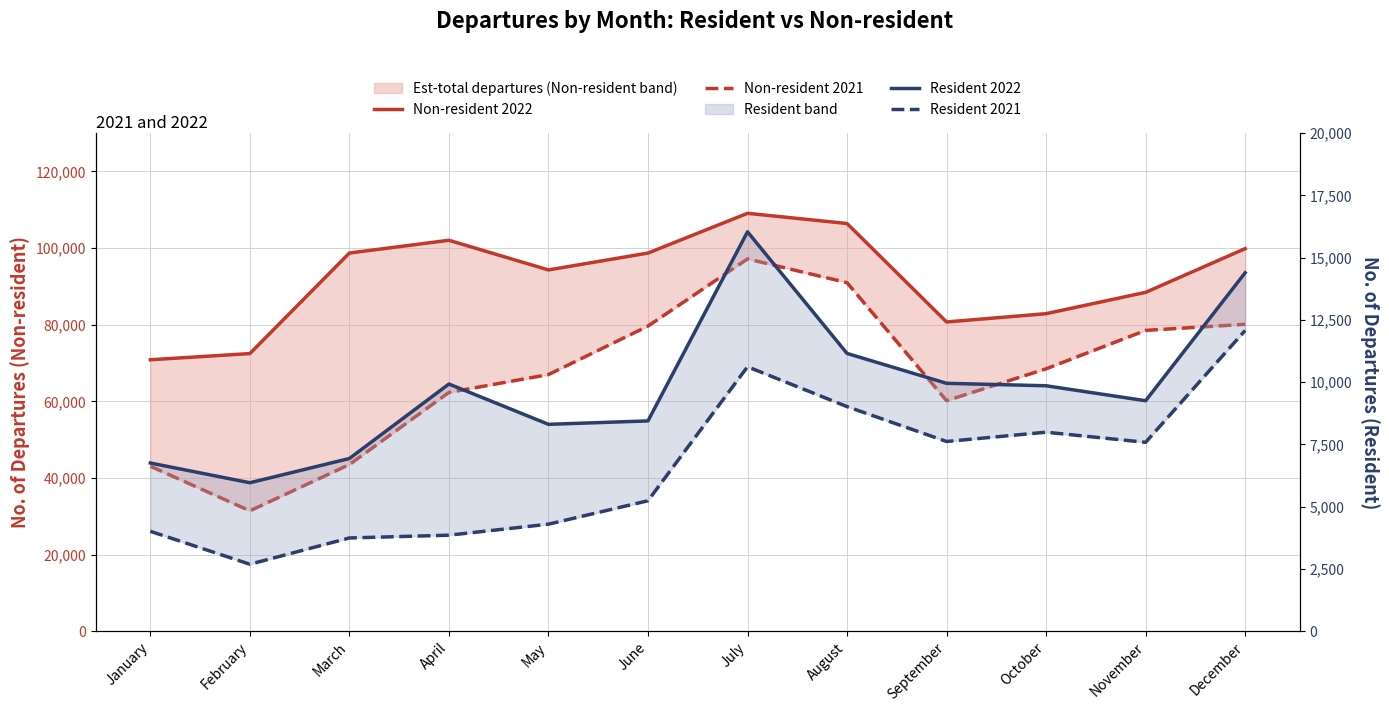

At October, list the series in order from smallest to largest.

Resident 2021, Resident 2022, Non-resident 2021, Non-resident 2022